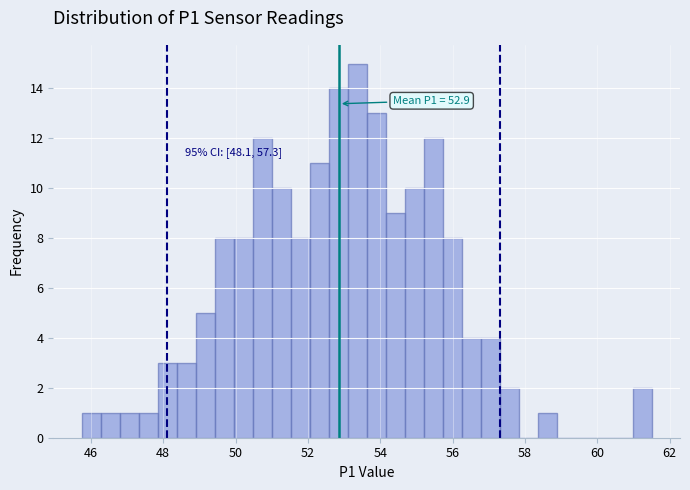

Around what value on the x-axis is the tallest bar? Give the approximate position of its centre, as read against the axis.

53.4